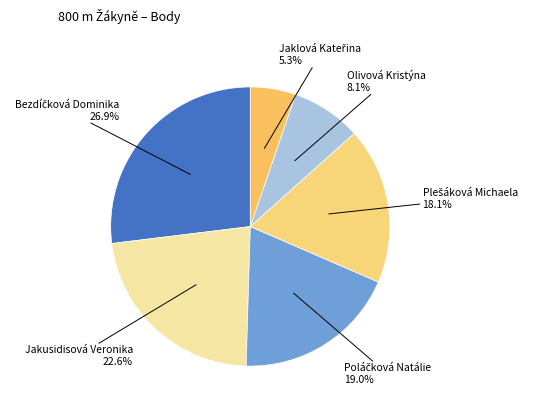

Count the number of slices in the pie.

6